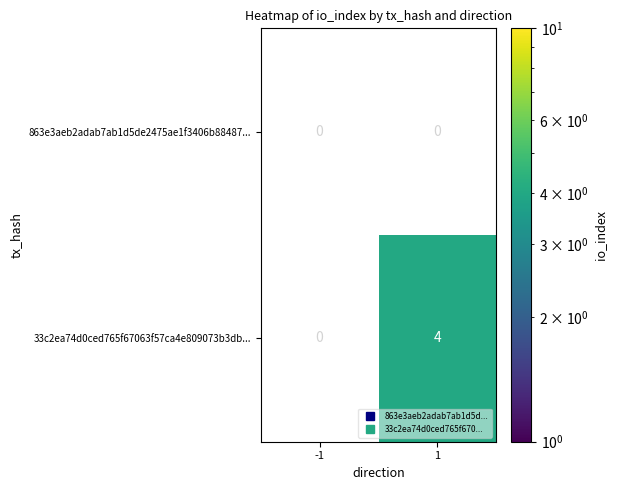

Is the value of 33c2ea74d0ced765f67063f57ca4e809073b3db... at -1 greater than the value of 863e3aeb2adab7ab1d5de2475ae1f3406b88487... at 1?

No